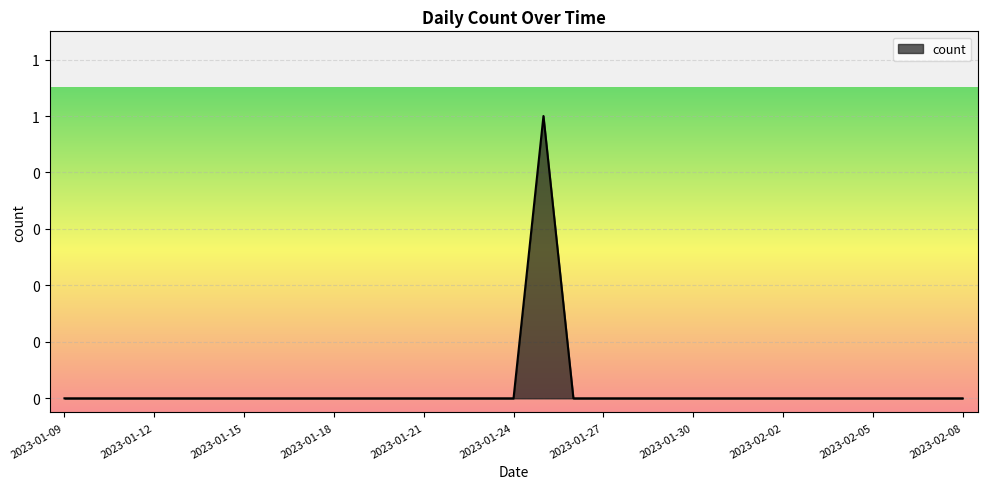

Is this an area chart (filled region under the line)?

Yes